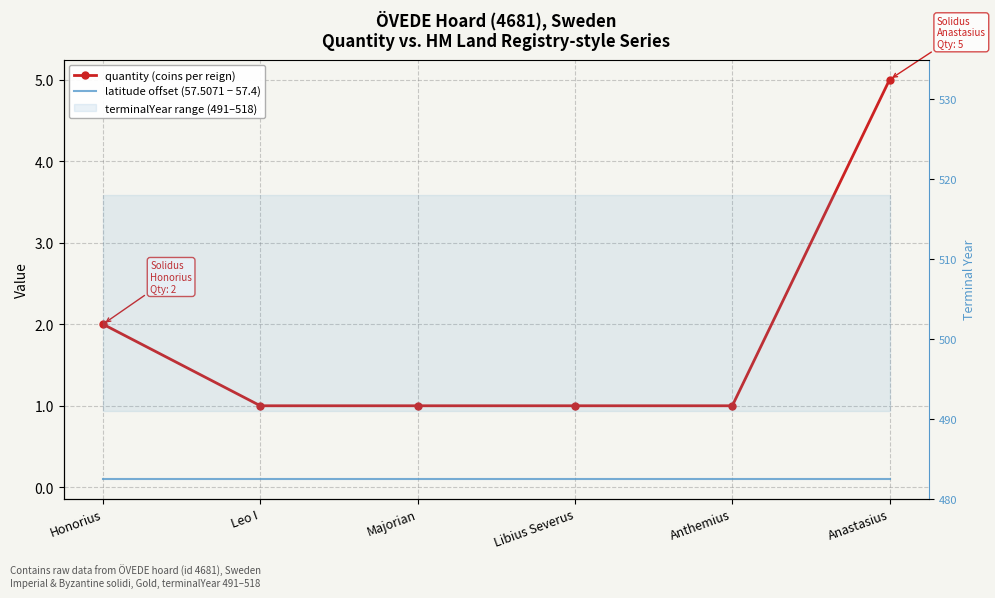

Between Majorian and Honorius, which is larger?

Honorius